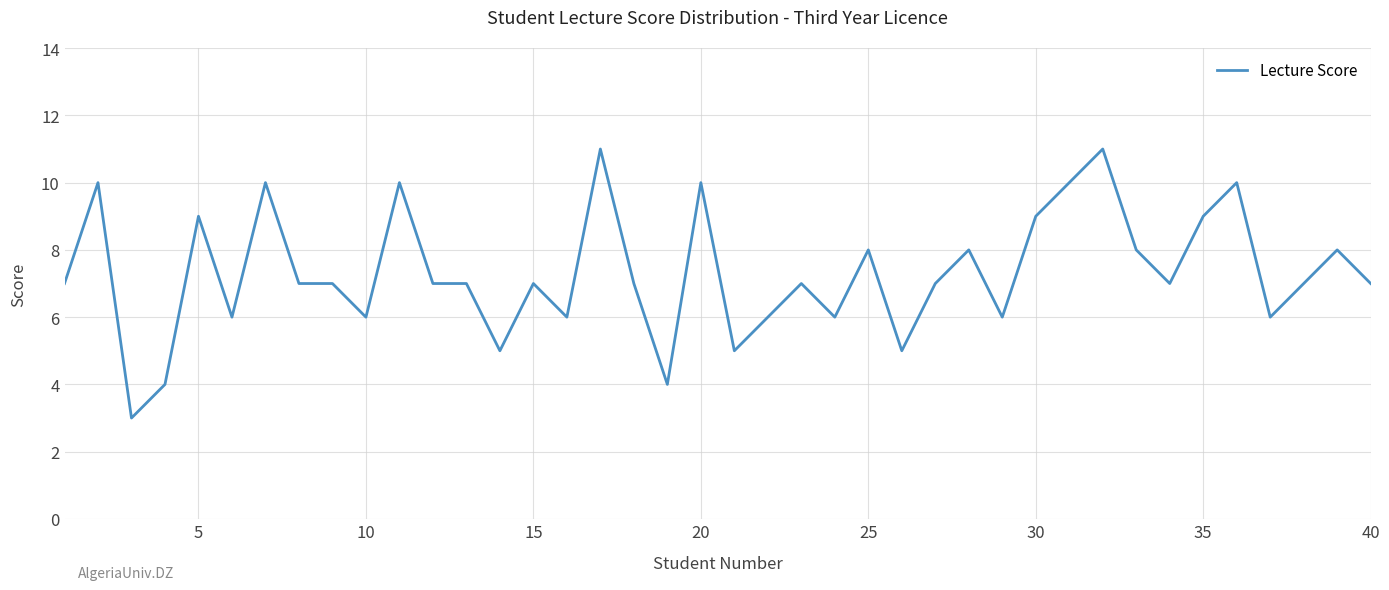

Does the chart display data point markers on the line(s)?

No